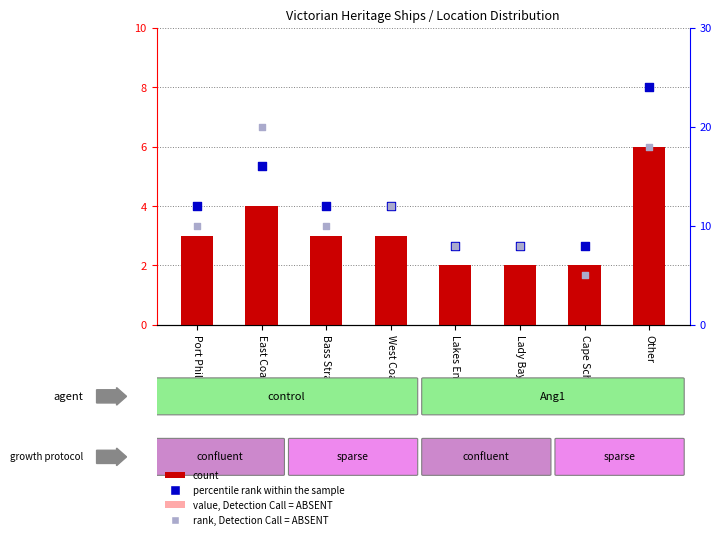

At which category is the sum across all series the highest?

Other